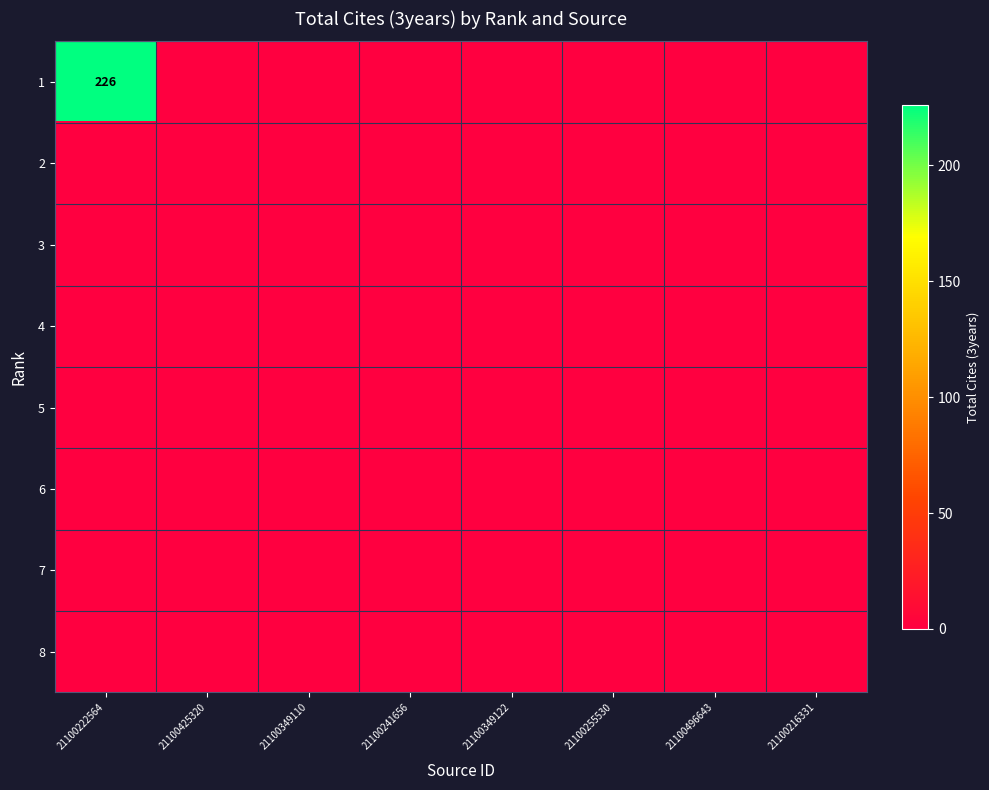

True or false: 6 has a value of 0 at 21100496643.

True